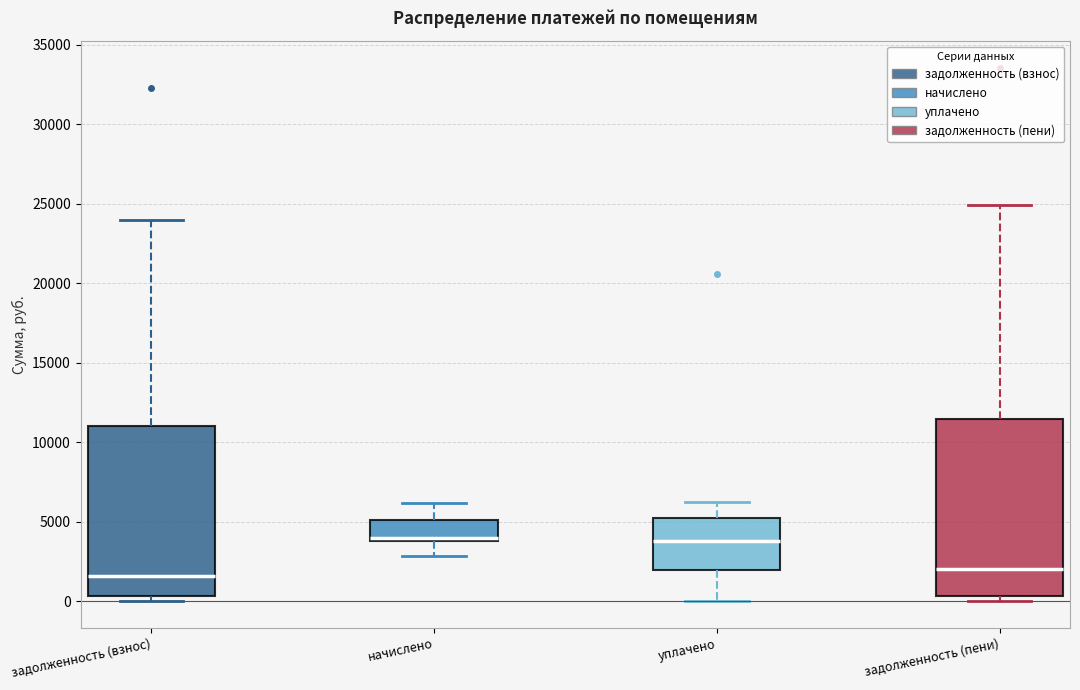

Reading left to right, transcribe this box plot: for each box, give where its median line is, the range the box spans, and where its two whiskers end, as read against the y-axis. The values are not printed on the chart, so give them approximately, as read against the axis.

задолженность (взнос): median 1500, box 500 to 11000, whiskers 0 to 24000
начислено: median 4000 (just above the box's lower edge), box 4000 to 5000, whiskers 3000 to 6000
уплачено: median 4000, box 2000 to 5000, whiskers 0 to 6000
задолженность (пени): median 2000, box 500 to 11500, whiskers 0 to 25000